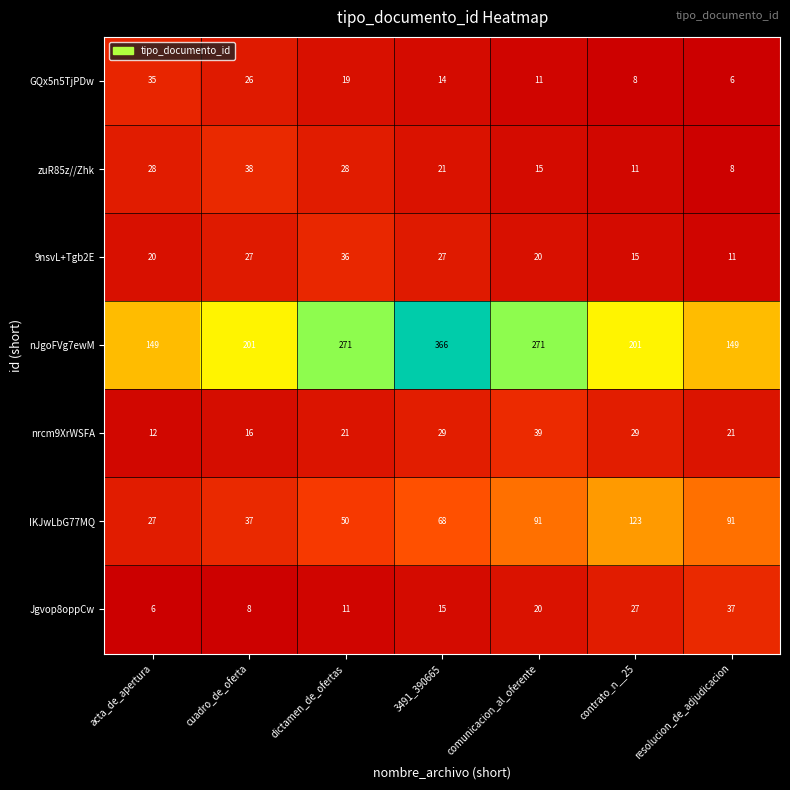

Between cuadro_de_oferta and dictamen_de_ofertas, which series saw the biggest shift?

nJgoFVg7ewM